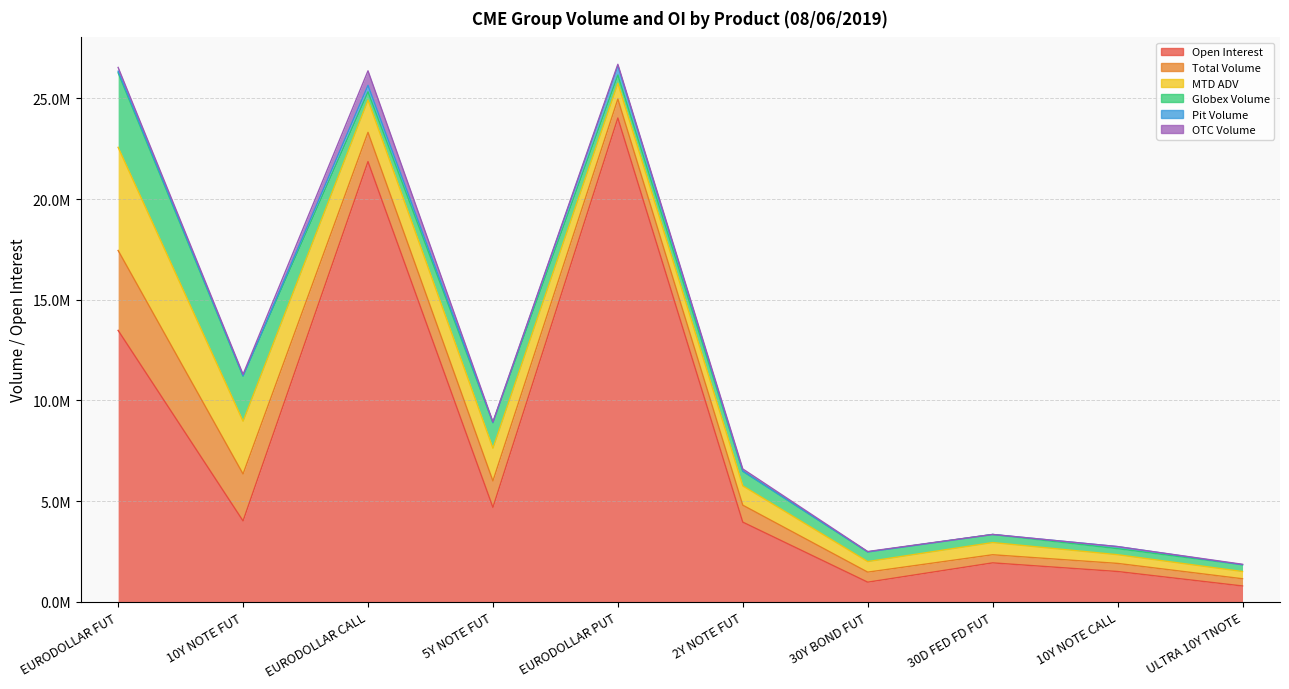

True or false: Globex Volume has more than 0 points higher than both neighbors.

True